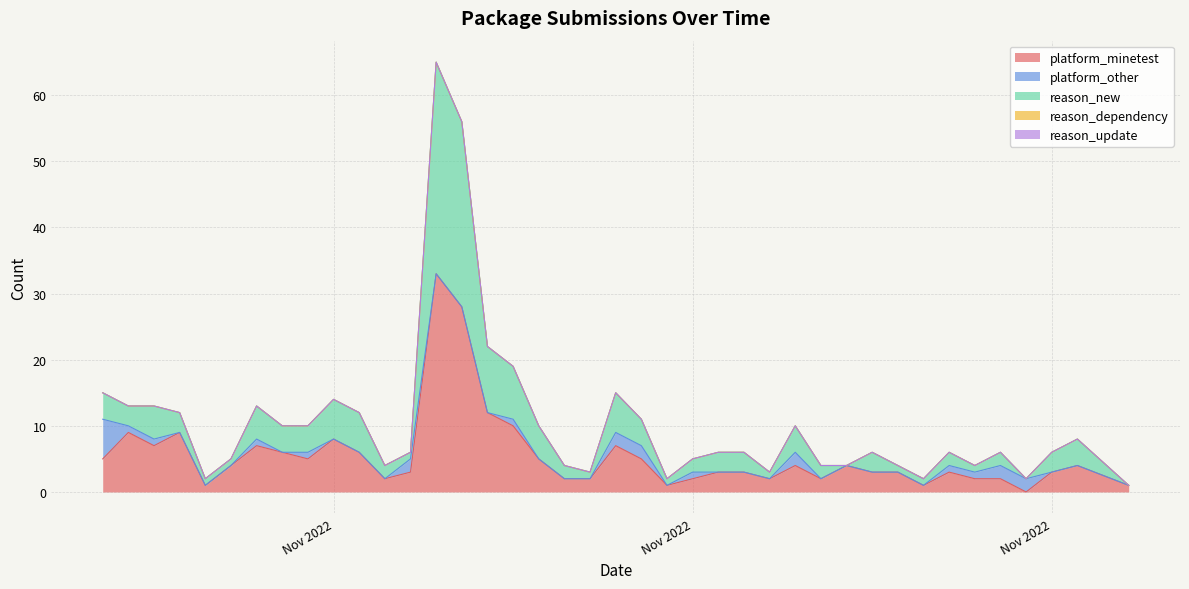

What is the sum of the platform_minetest values at 2022-11-18 and 2022-11-14?

3